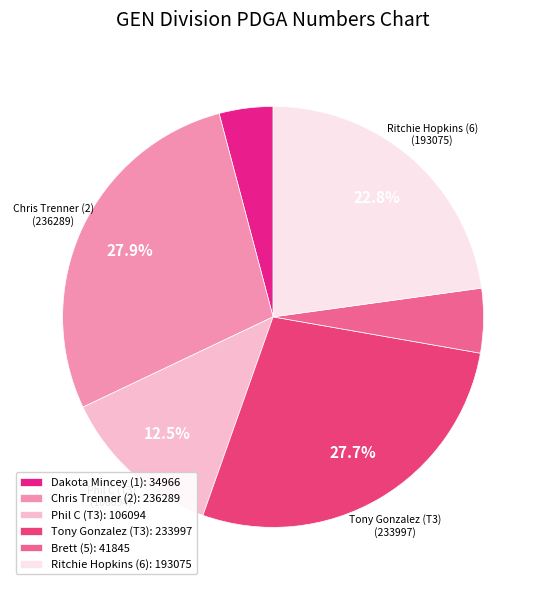

Approximately how many times larger is the value at Ritchie Hopkins (6) compared to Brett (5)?

4.6